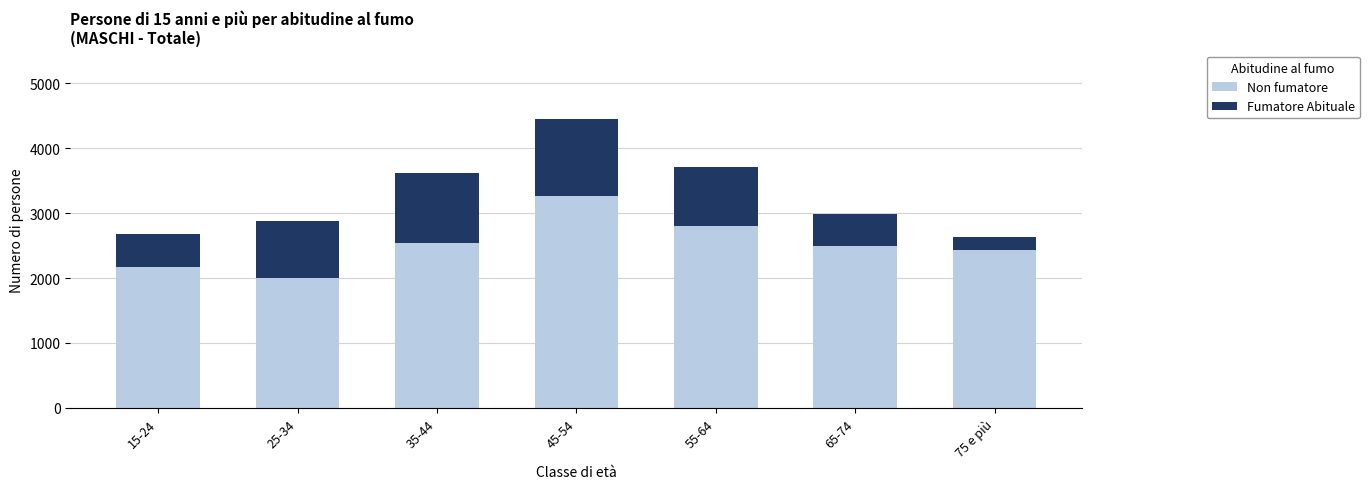

Read the Non fumatore value at 65-74, to the nearest 50.

2500